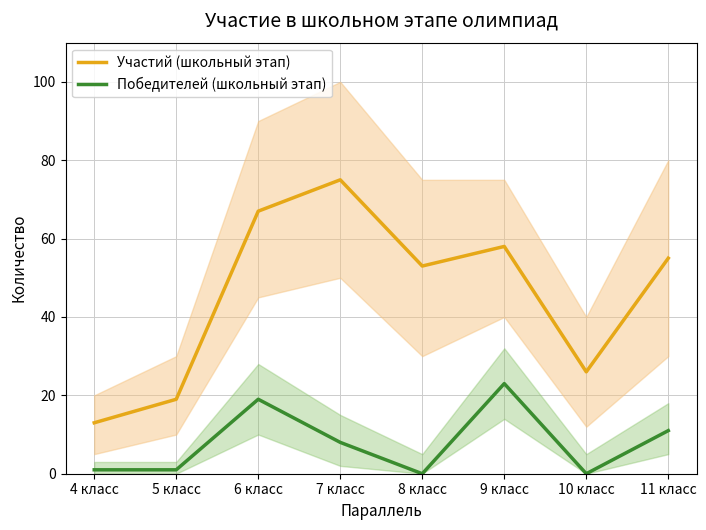

Rank the series by their average value, from lowest to highest.

Победителей (школьный этап), Участий (школьный этап)